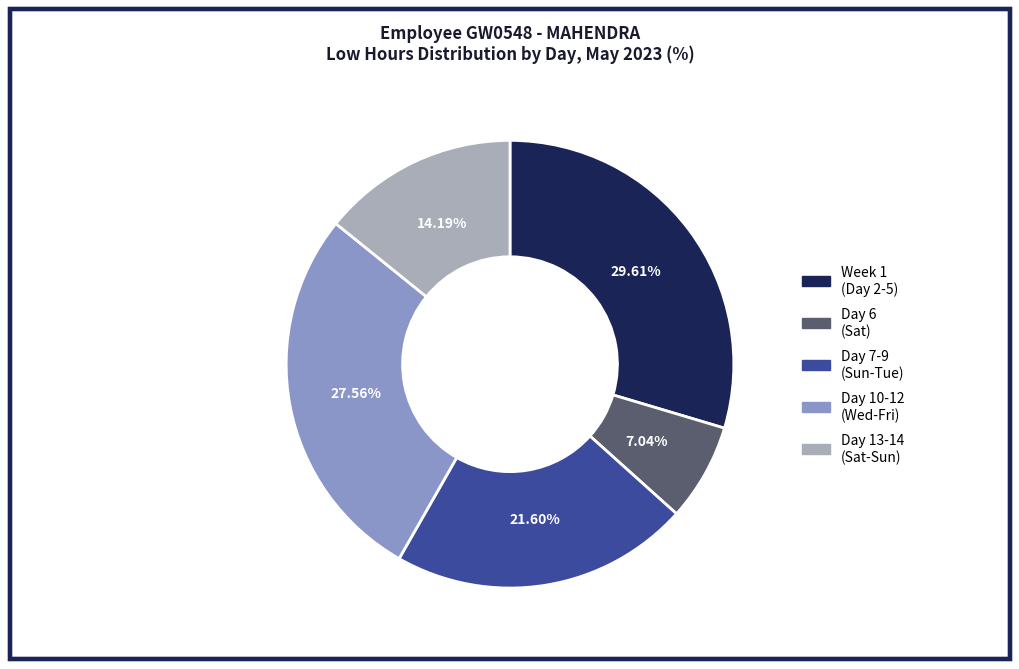

How many slices are in this pie chart?

5